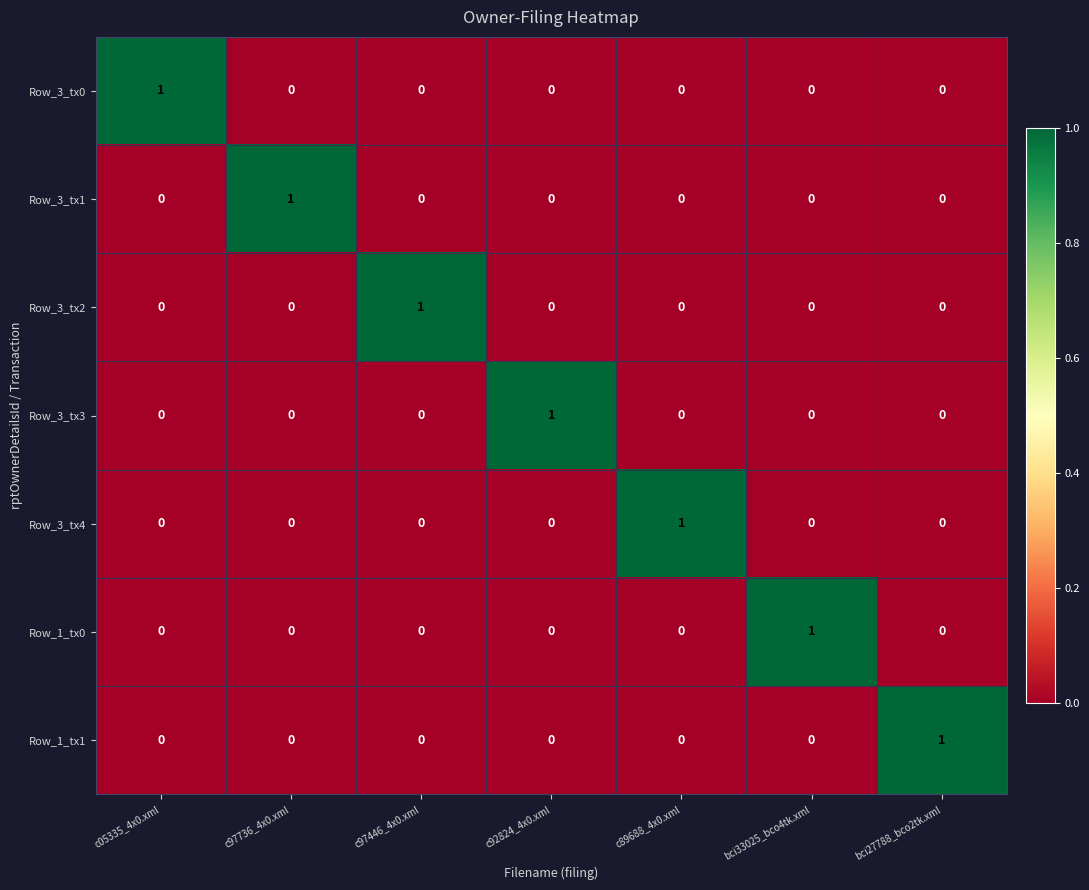

At how many categories does at least one series exceed 0?

7